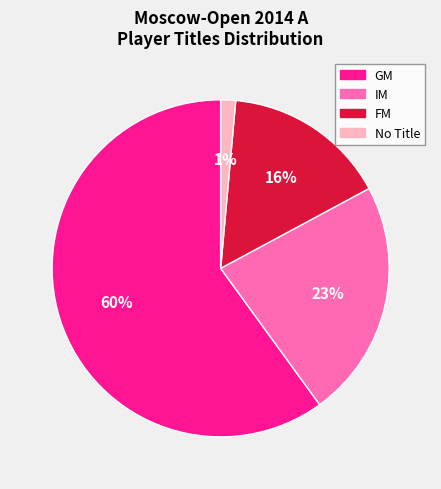

True or false: No Title accounts for 11% of the total.

False